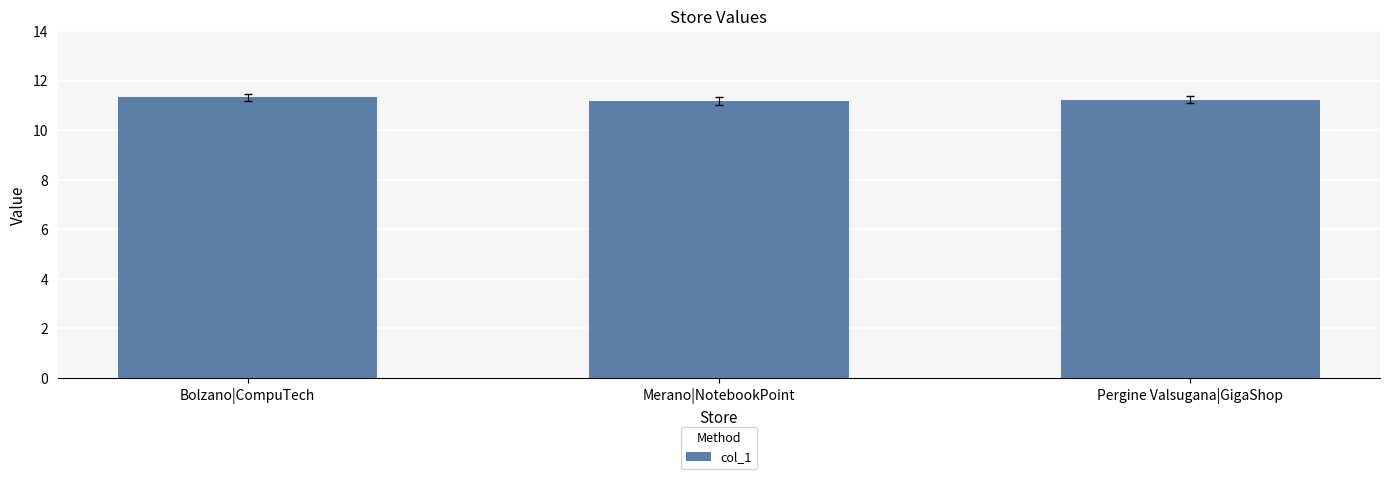

What position from the right is Pergine Valsugana|GigaShop?

1